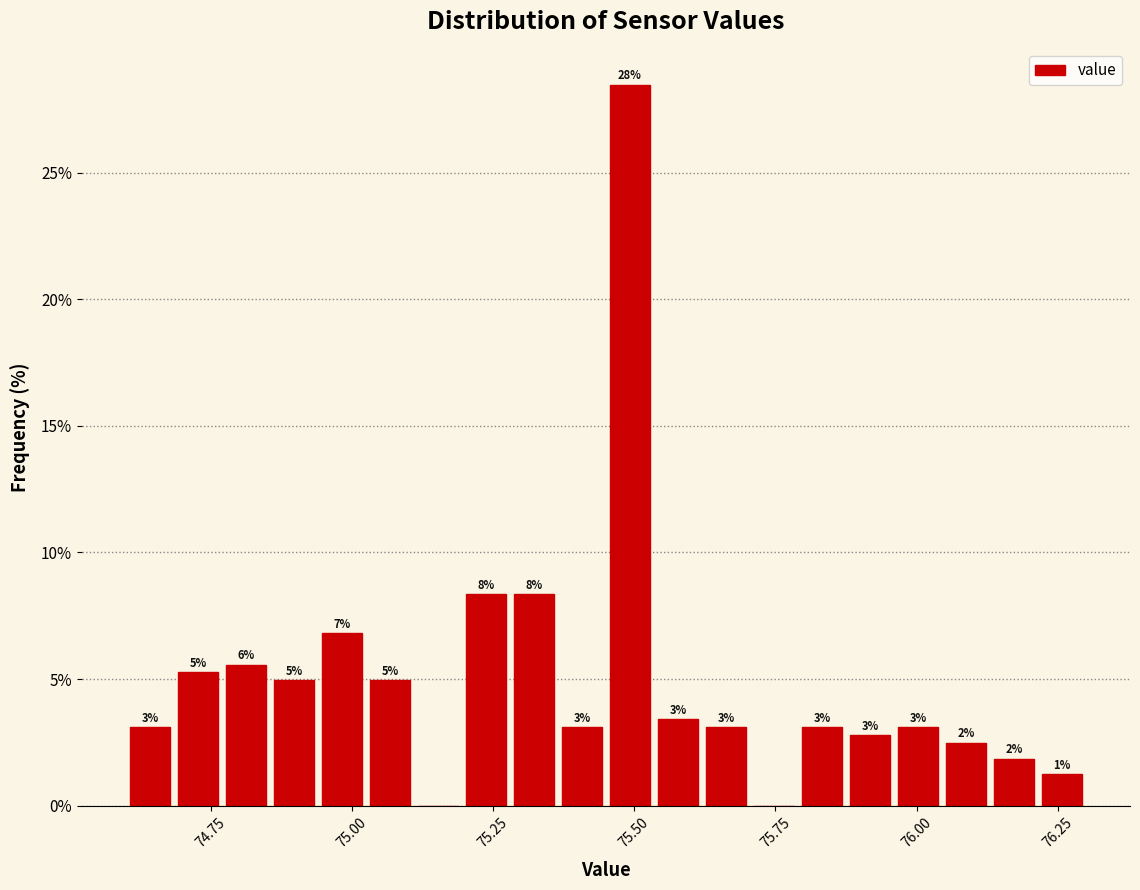

Read against the x-axis, roughly where is the centre of the tallest bar?

75.50